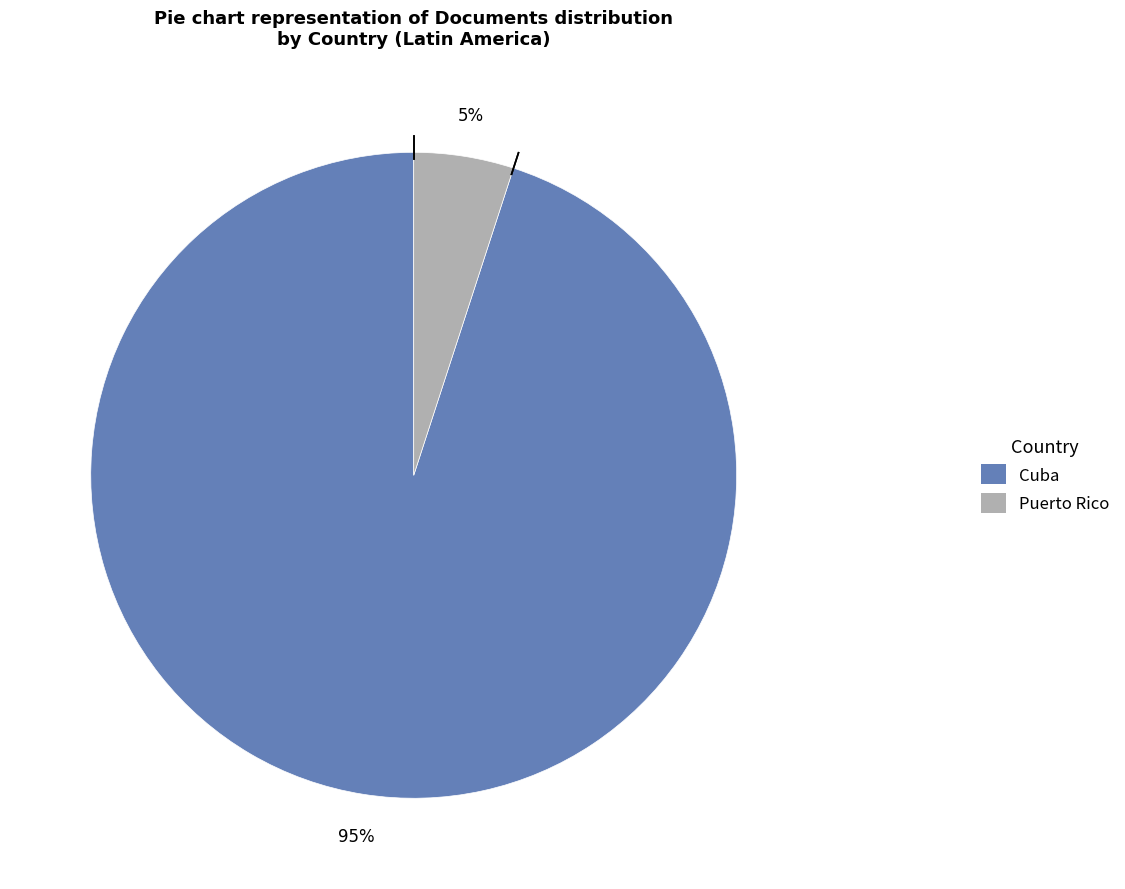

To the nearest percent, what is the combined percentage of Cuba and Puerto Rico?

100%